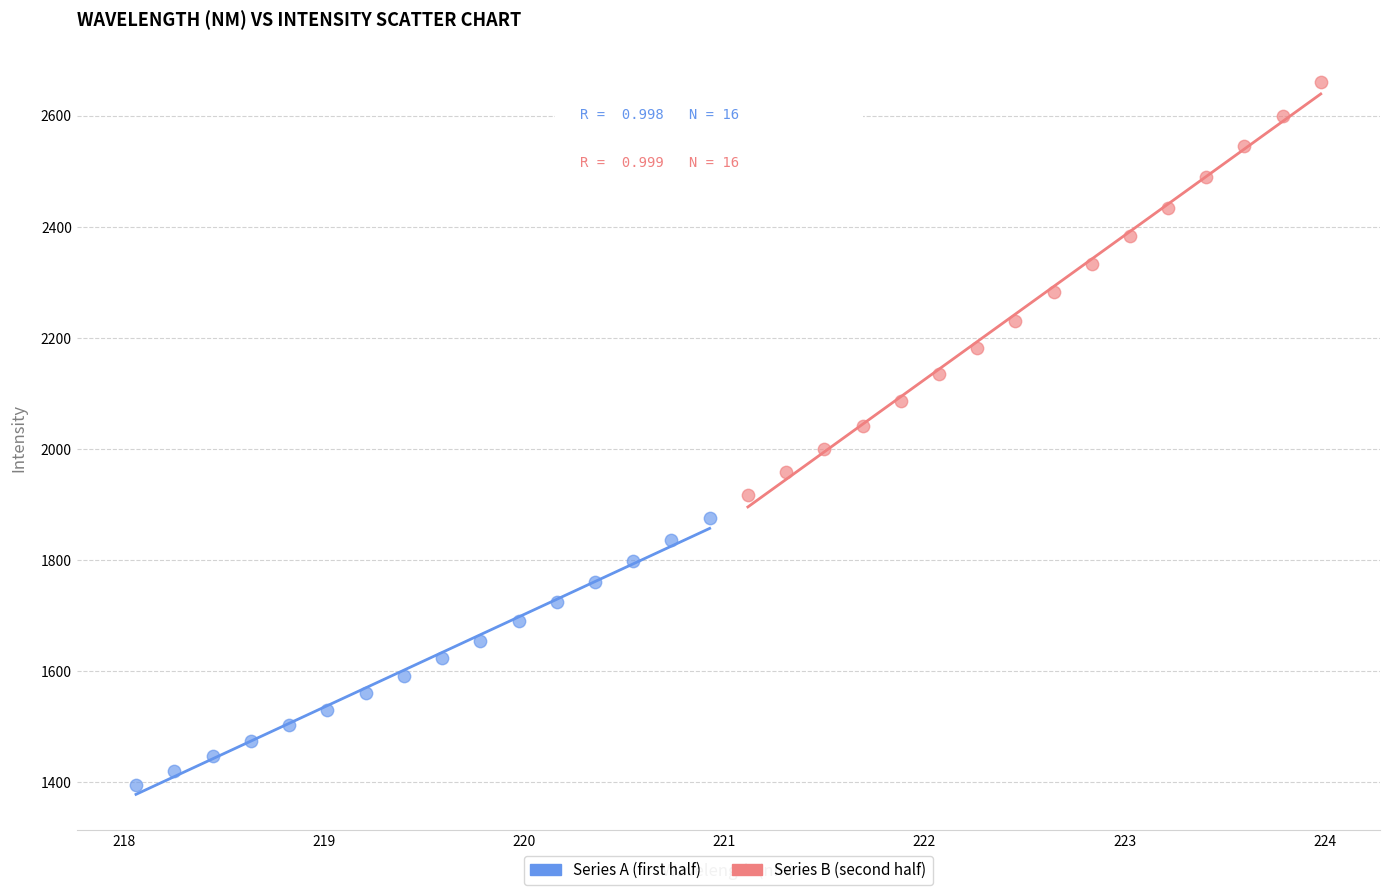

Which series contains the lowest Y value?

Series A (first half)